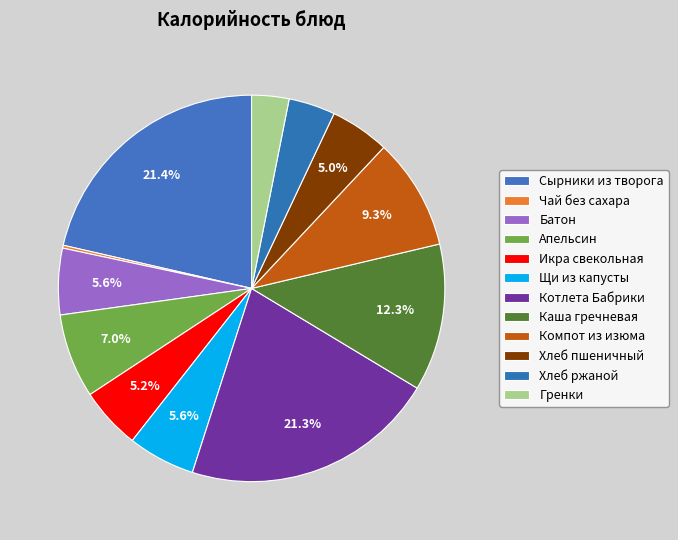

To the nearest percent, what is the difference between the Сырники из творога and Хлеб ржаной slice percentages?

18%